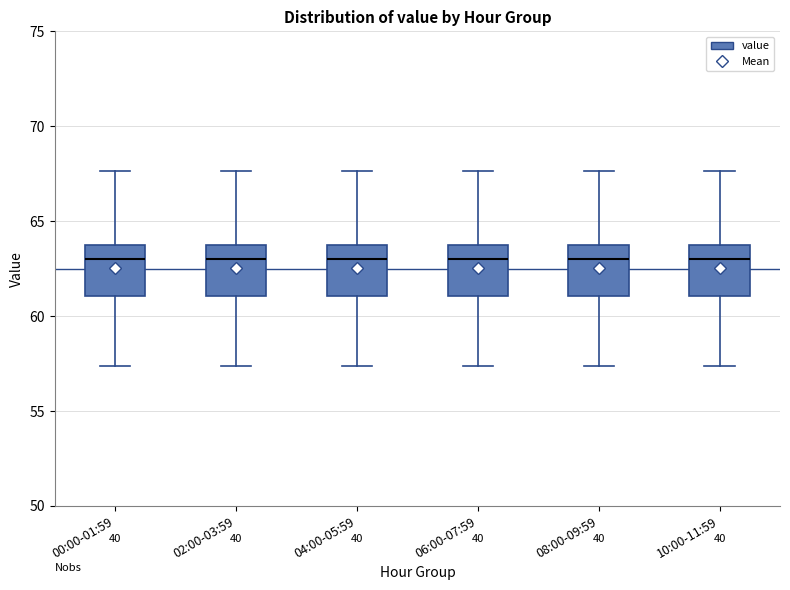

Reading left to right, read every box against the y-axis: the position of its median line, the range the box covers, and the ends of its whiskers. The values are not printed on the chart, so give them approximately, as read against the axis.

00:00-01:59: median 63.0, box 61.0 to 63.5, whiskers 57.5 to 67.5
02:00-03:59: median 63.0, box 61.0 to 63.5, whiskers 57.5 to 67.5
04:00-05:59: median 63.0, box 61.0 to 63.5, whiskers 57.5 to 67.5
06:00-07:59: median 63.0, box 61.0 to 63.5, whiskers 57.5 to 67.5
08:00-09:59: median 63.0, box 61.0 to 63.5, whiskers 57.5 to 67.5
10:00-11:59: median 63.0, box 61.0 to 63.5, whiskers 57.5 to 67.5